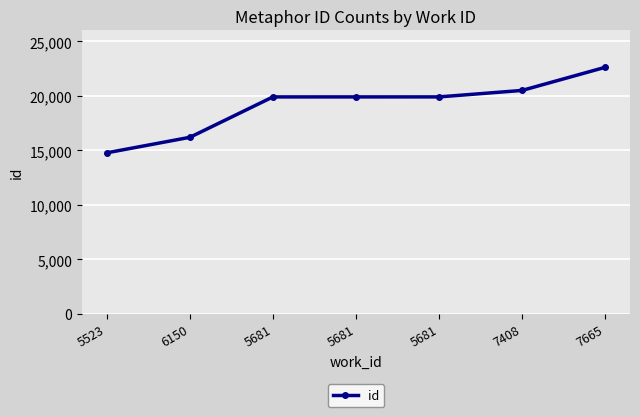

What is the difference between the maximum and minimum values?

7844